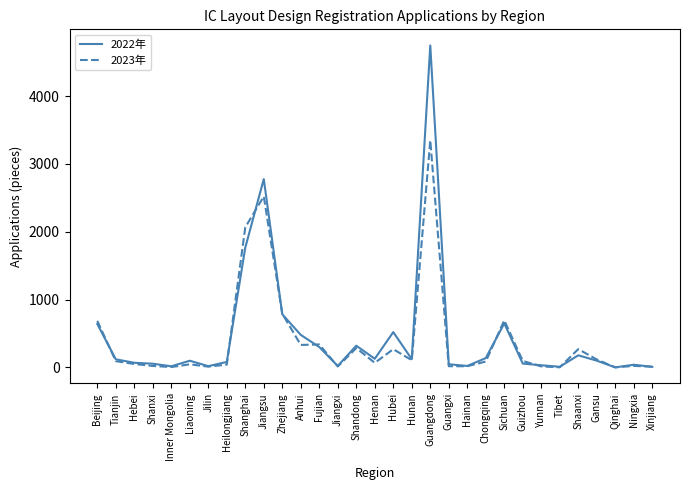

In 2023年, how many points are higher than both neighbors (excluding endpoints)?

9